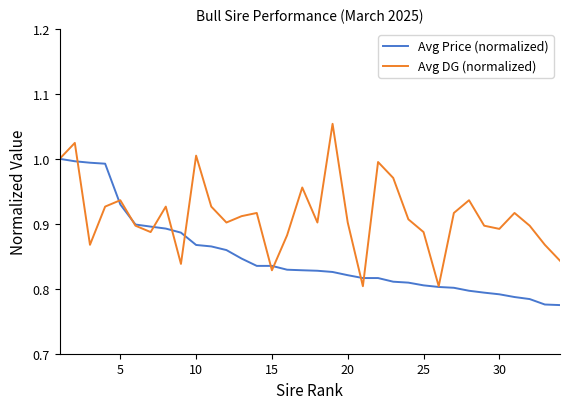

Which series has the largest total across all categories?

Avg DG (normalized)